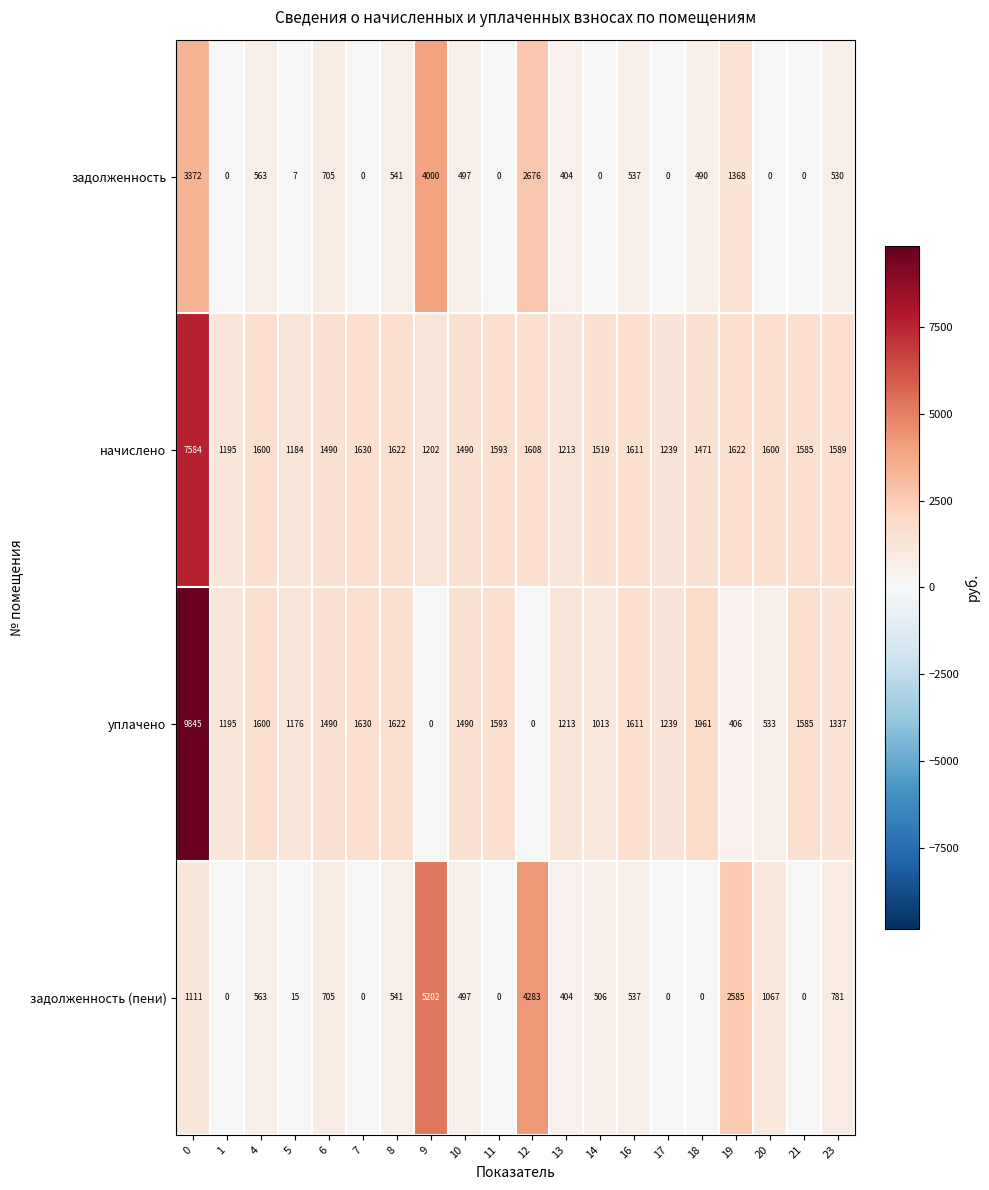

What value does the задолженность series have at 9?

4000